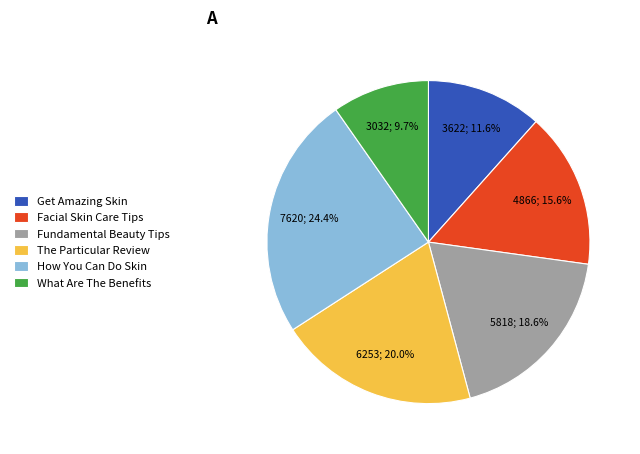

What percentage do How You Can Do Skin and Get Amazing Skin together represent?

36.0%